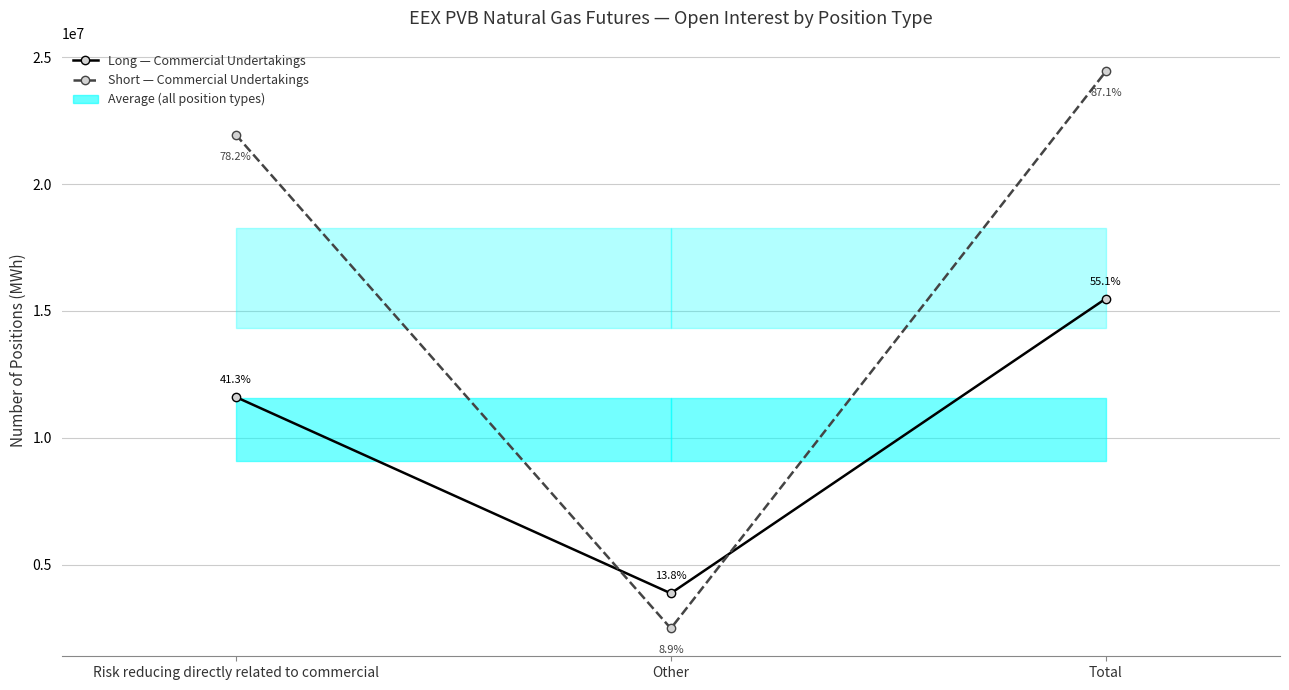

Does the chart display data point markers on the line(s)?

Yes